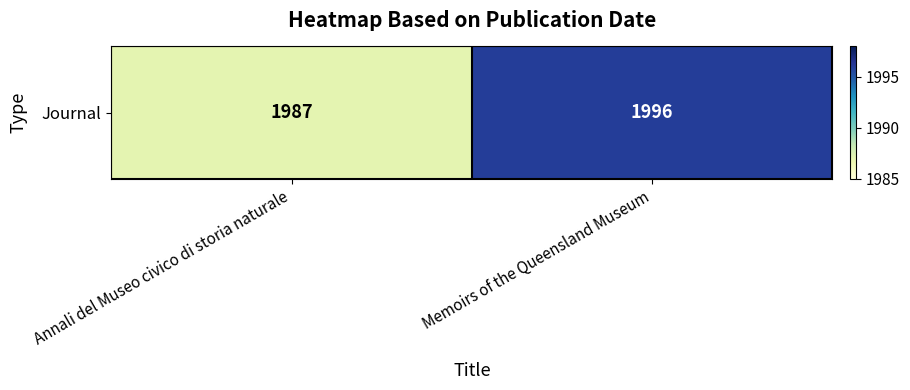

What is the change in value from Annali del Museo civico di storia naturale to Memoirs of the Queensland Museum?

+9